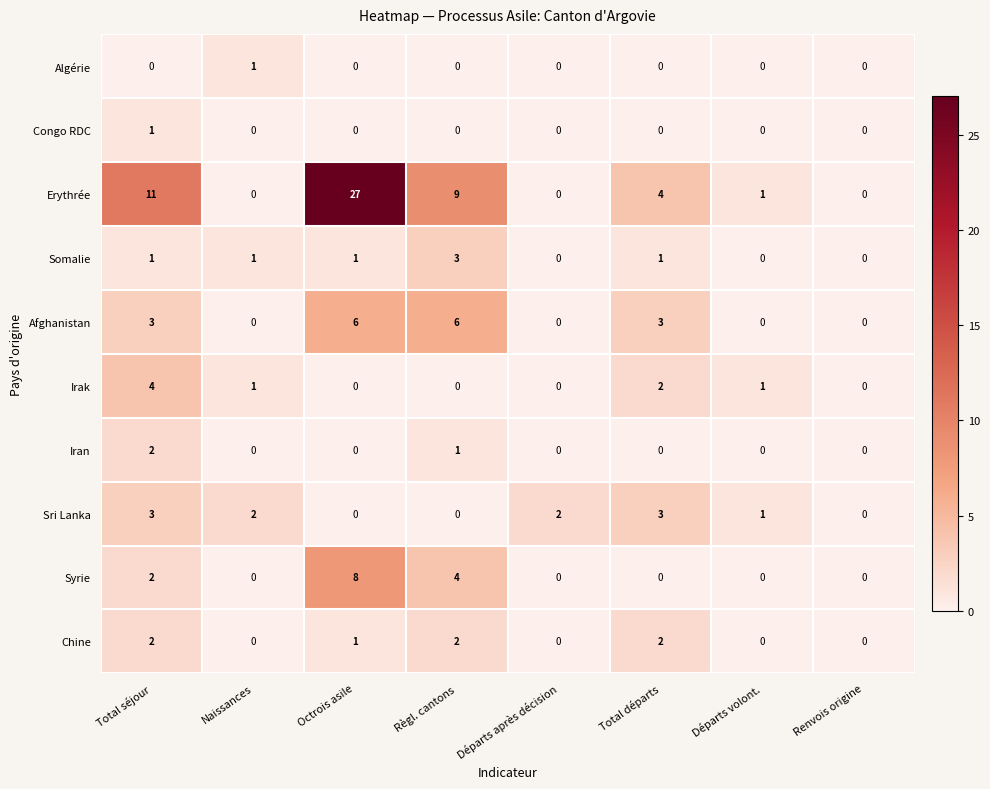

What is the total value across all series at Naissances?

5